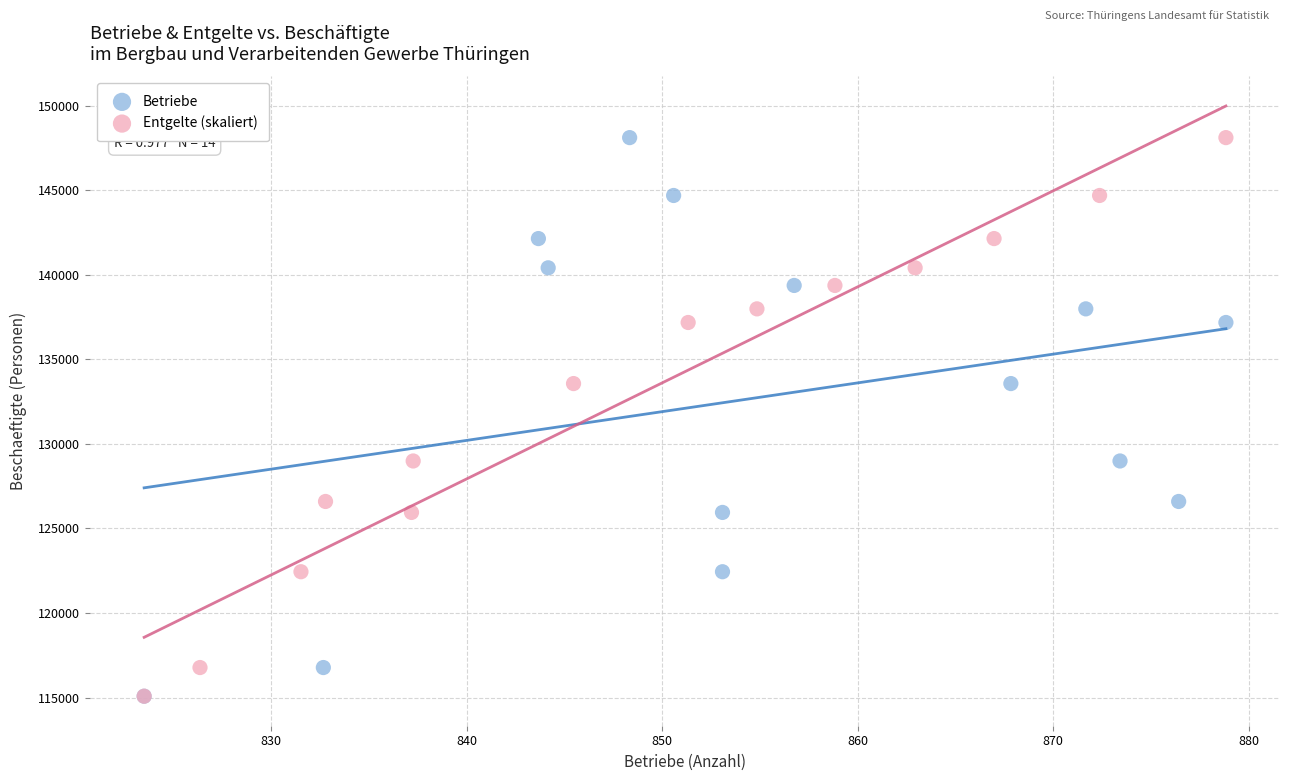

What are all the series names shown in the legend?

Betriebe, Entgelte (skaliert)